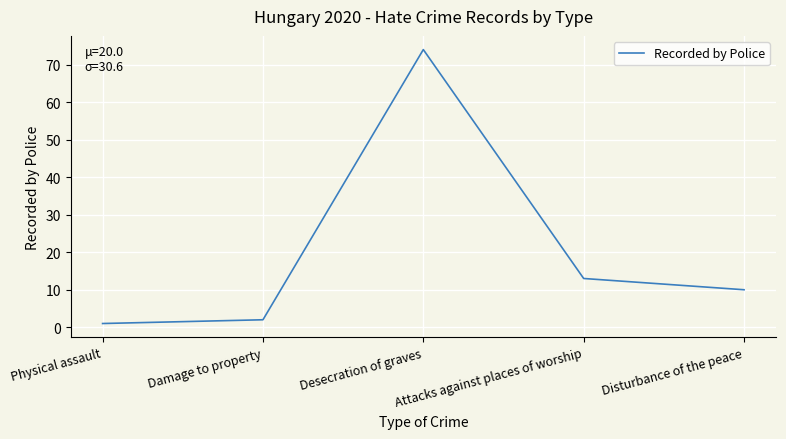

What value does the data have at Attacks against places of worship, to the nearest 10?

10